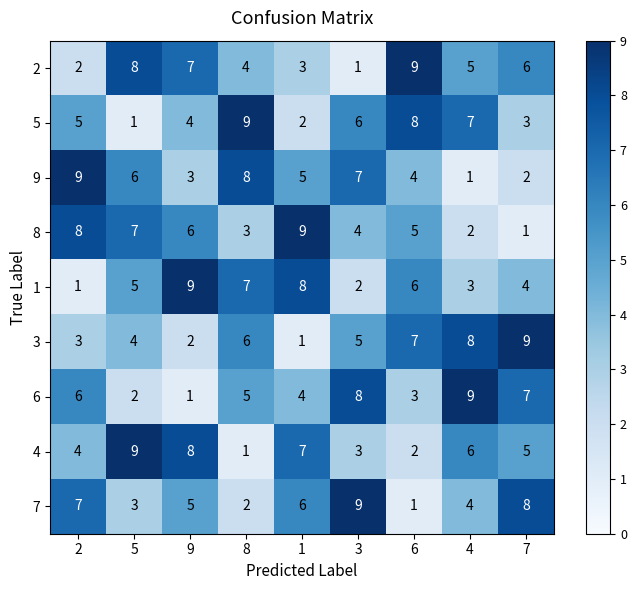

Rank the series at 4 from lowest to highest value.

9, 8, 1, 7, 2, 4, 5, 3, 6